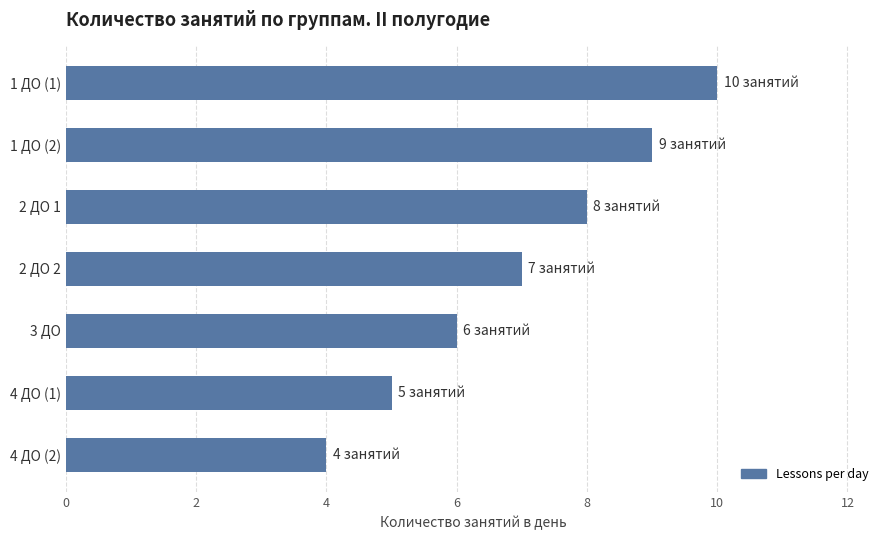

Does the chart contain stacked bars?

No